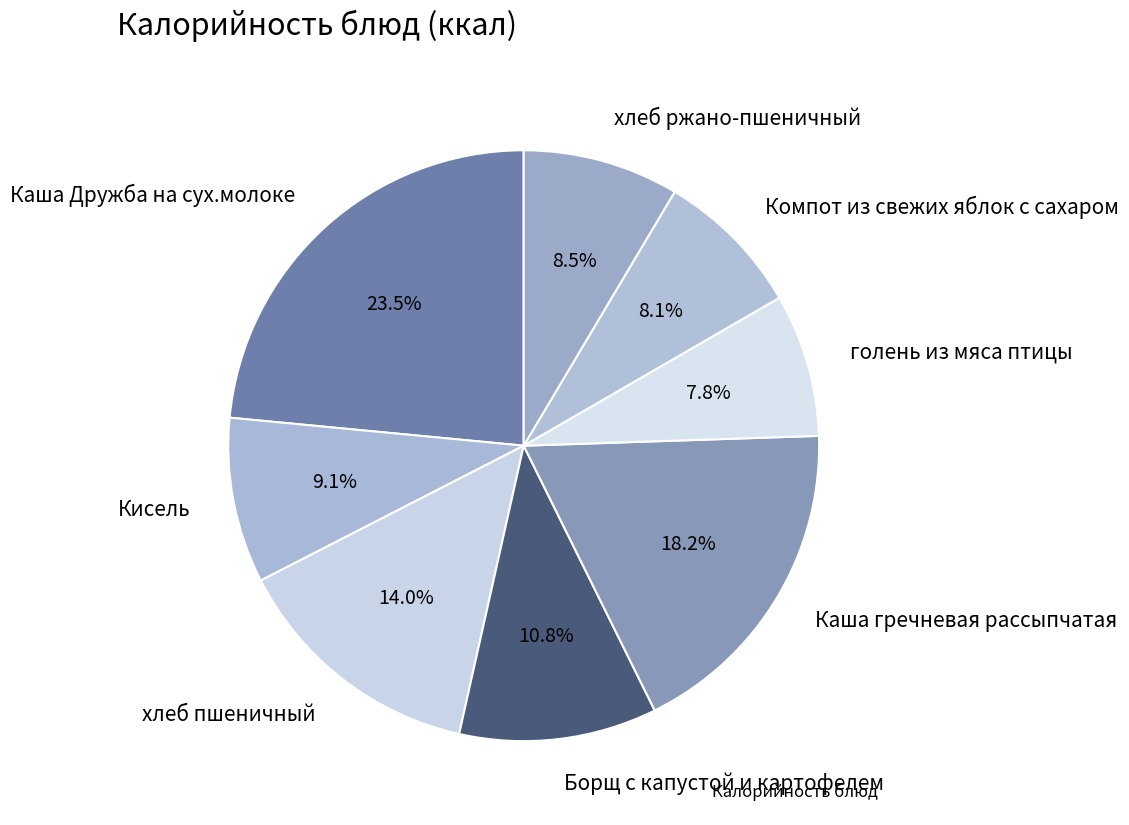

Is it true that Компот из свежих яблок с сахаром is 8% of the pie?

True